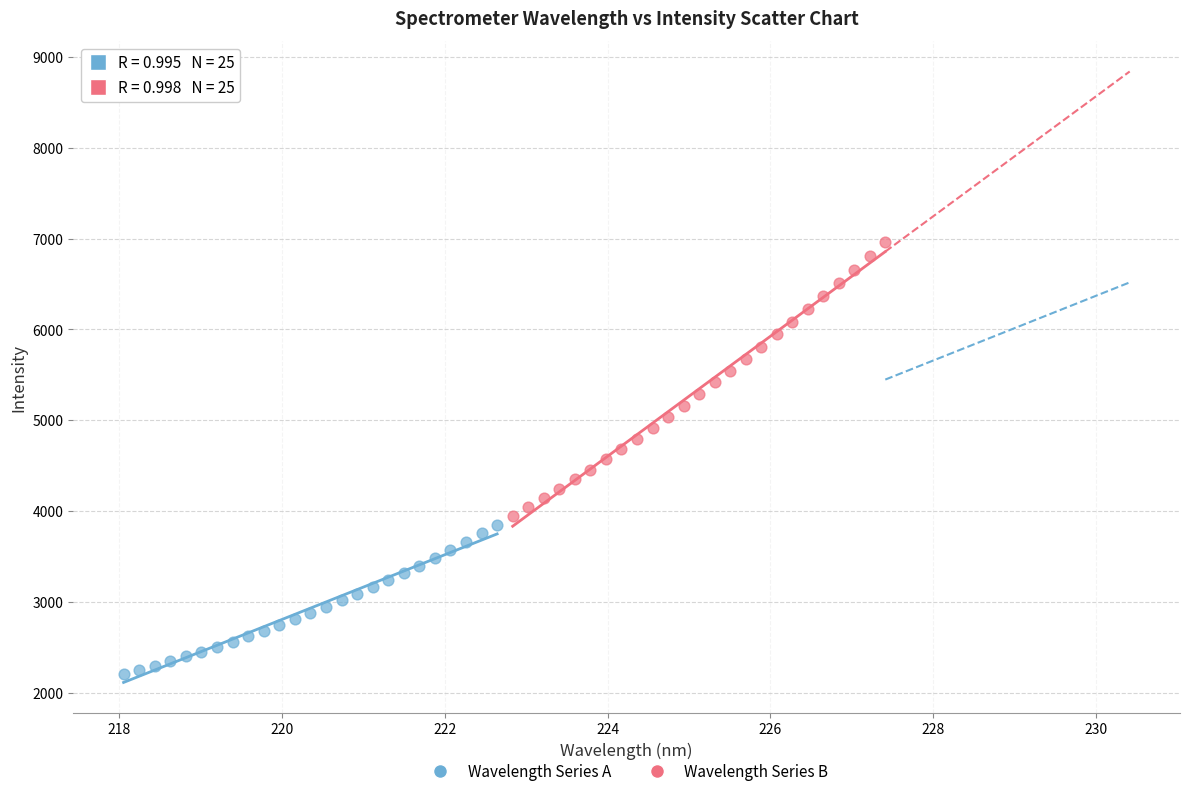

Which series has the largest Y range (max minus min)?

Wavelength Series B